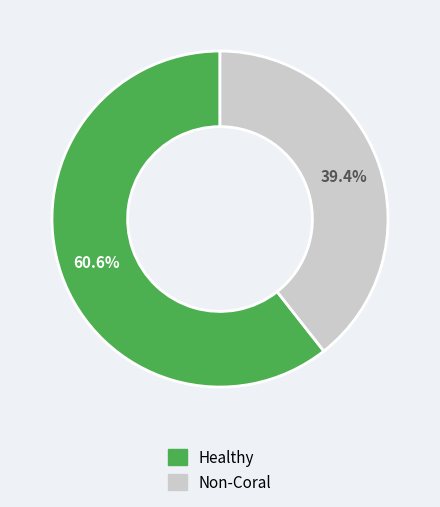

What is the ratio of the value at Non-Coral to the value at Healthy?

0.7